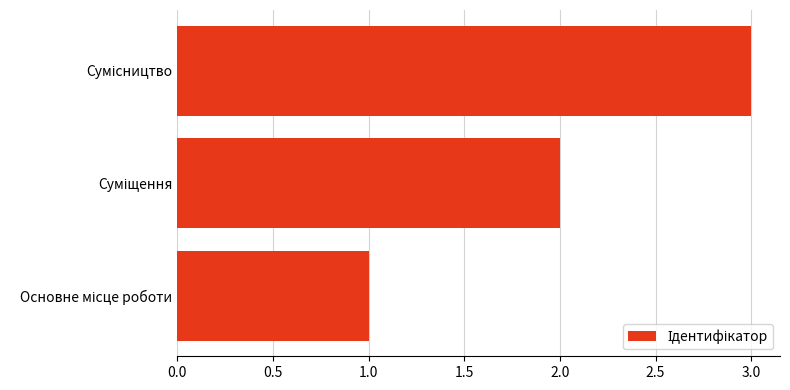

What is the difference between the maximum and second lowest values?

1